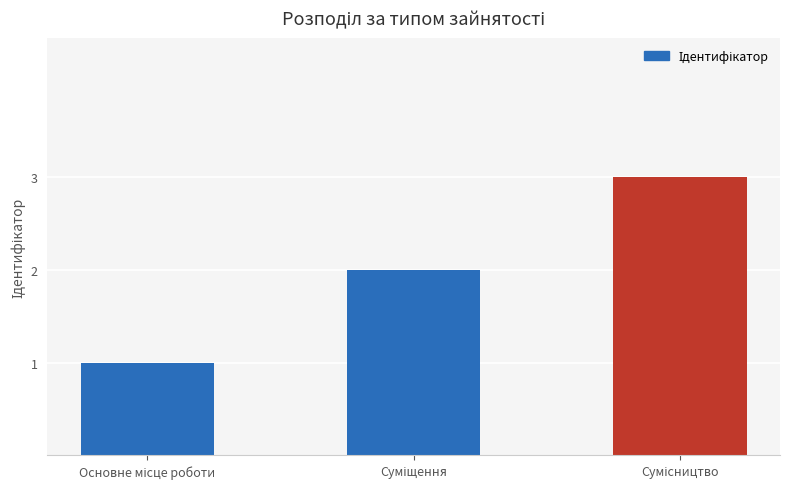

How many categories are shown in the chart?

3